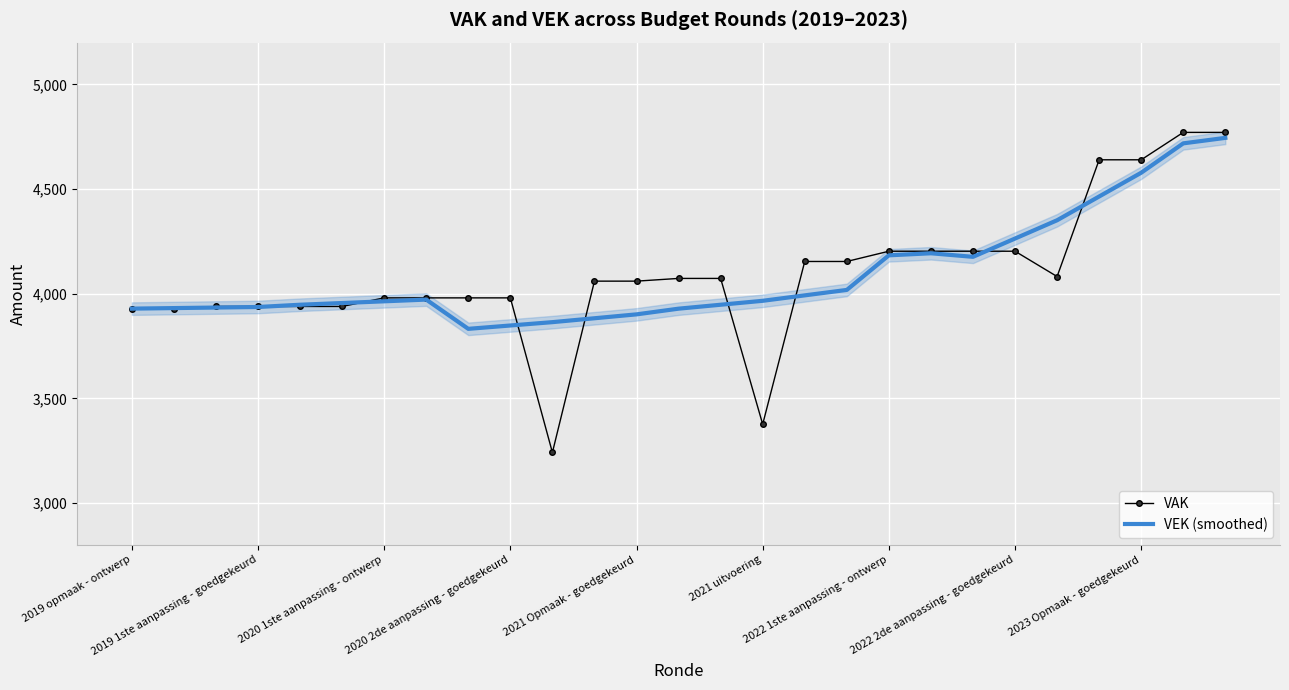

At which category does VAK reach its first local valley?

10